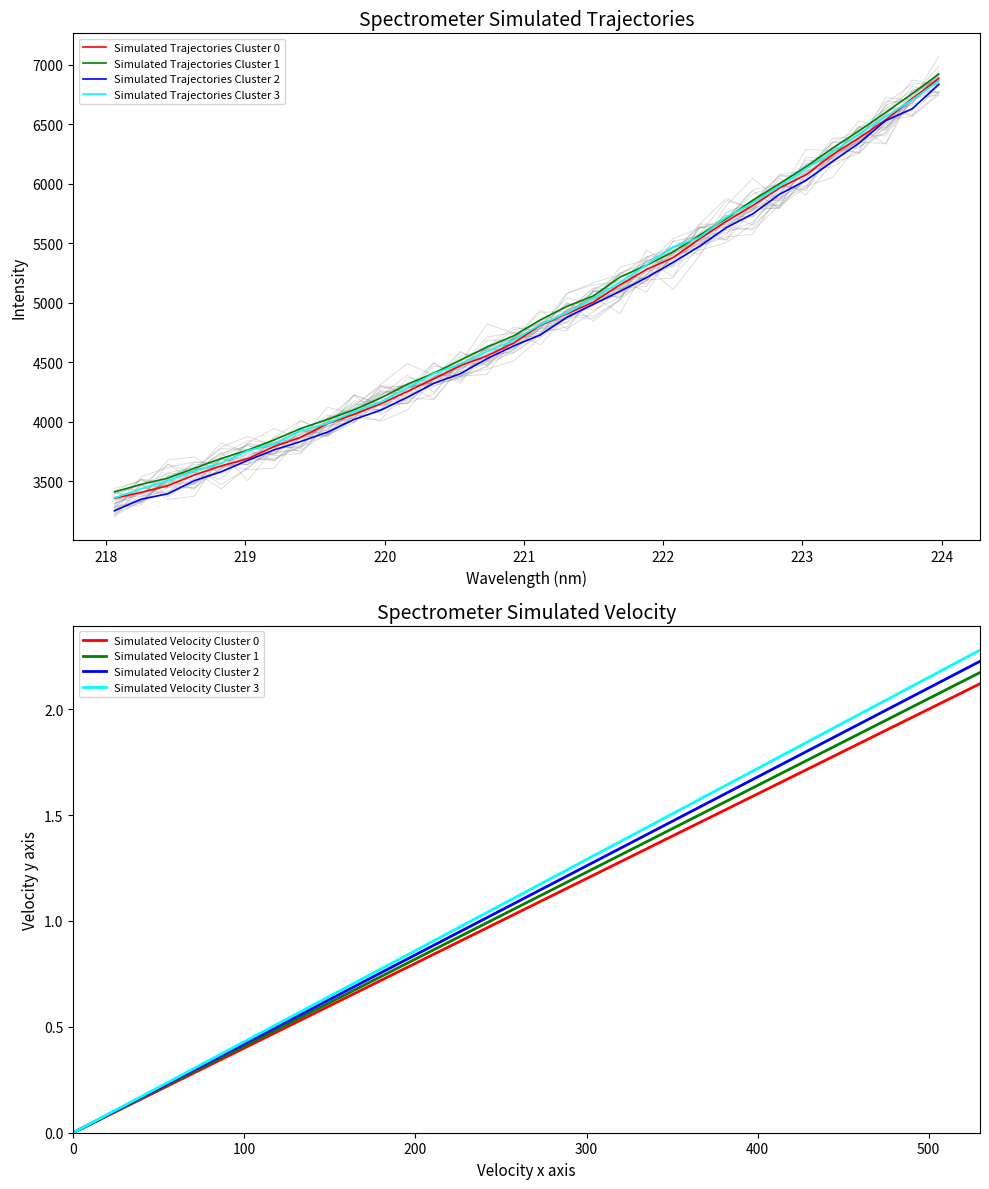

Rank the categories by value from lowest to highest.

218.0596, 218.2508, 218.442, 218.6332, 218.8244, 219.0156, 219.2067, 219.3979, 219.589, 219.7801, 219.9712, 220.1623, 220.3533, 220.5444, 220.7354, 220.9264, 221.1174, 221.3083, 221.4993, 221.6902, 221.8812, 222.0721, 222.263, 222.4538, 222.6447, 222.8355, 223.0264, 223.2172, 223.408, 223.5987, 223.7895, 223.9802